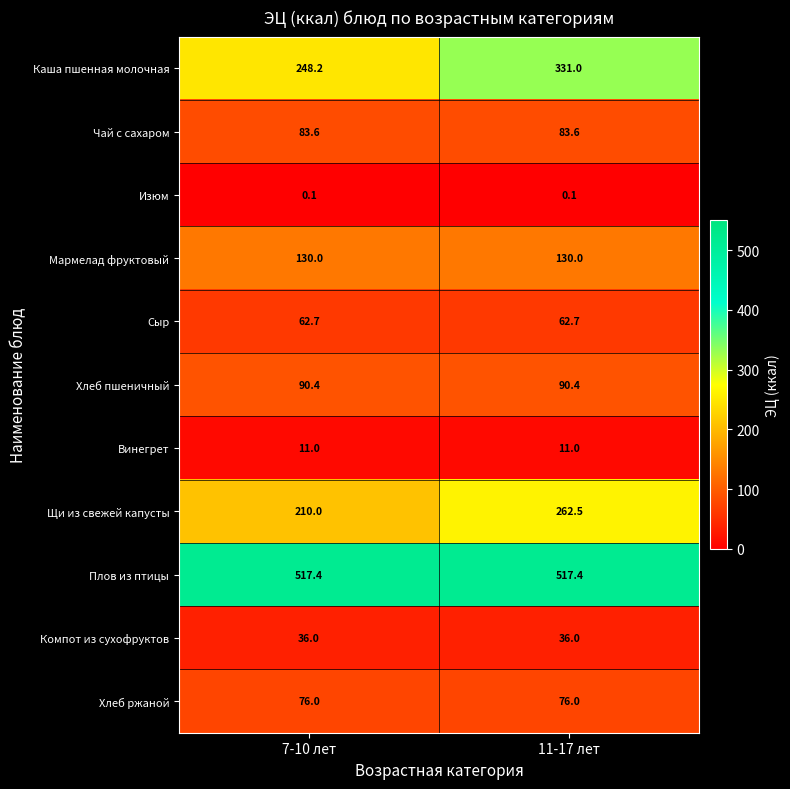

At 7-10 лет, list the series in order from largest to smallest.

Плов из птицы, Каша пшенная молочная, Щи из свежей капусты, Мармелад фруктовый, Хлеб пшеничный, Чай с сахаром, Хлеб ржаной, Сыр, Компот из сухофруктов, Винегрет, Изюм